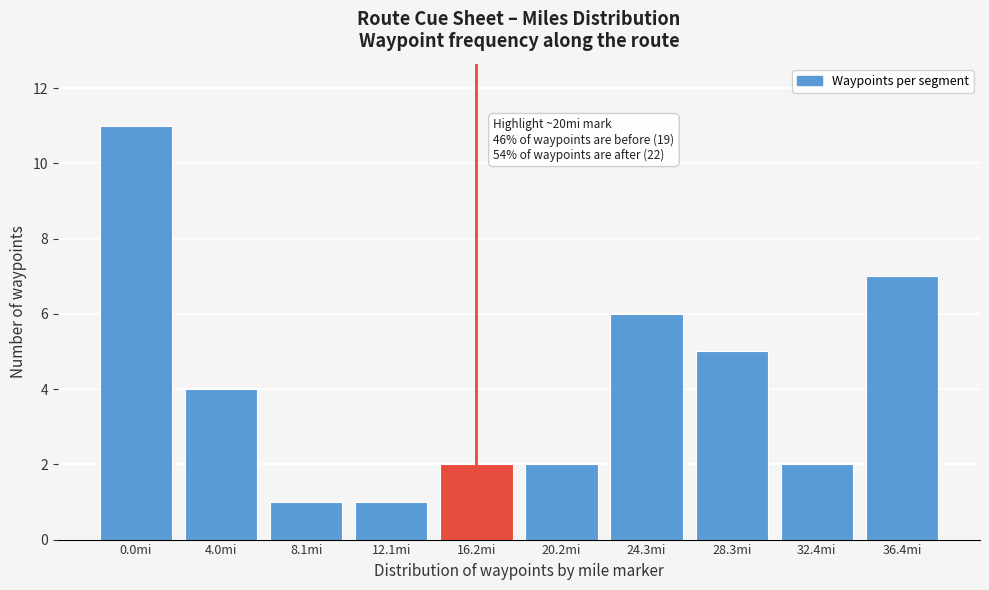

Reading left to right, extract all data points from this chart.

11	4	1	1	2	2	6	5	2	7